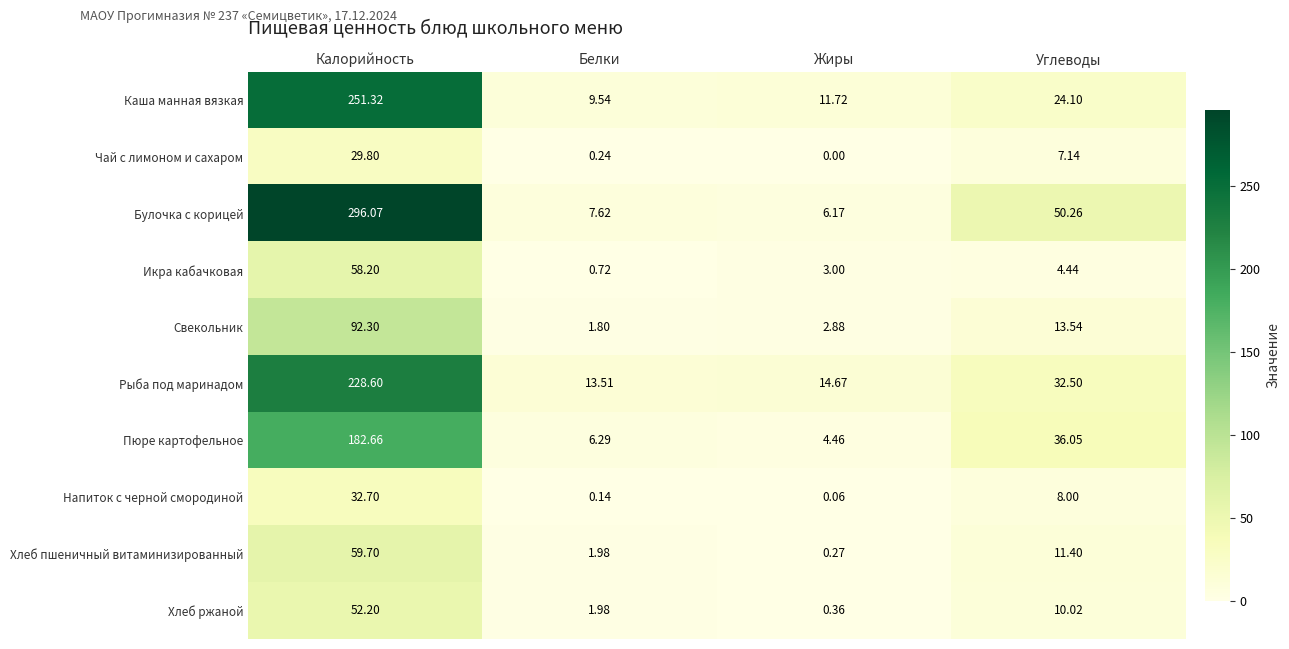

List the series in order of their peak value, highest first.

Булочка с корицей, Каша манная вязкая, Рыба под маринадом, Пюре картофельное, Свекольник, Хлеб пшеничный витаминизированный, Икра кабачковая, Хлеб ржаной, Напиток с черной смородиной, Чай с лимоном и сахаром